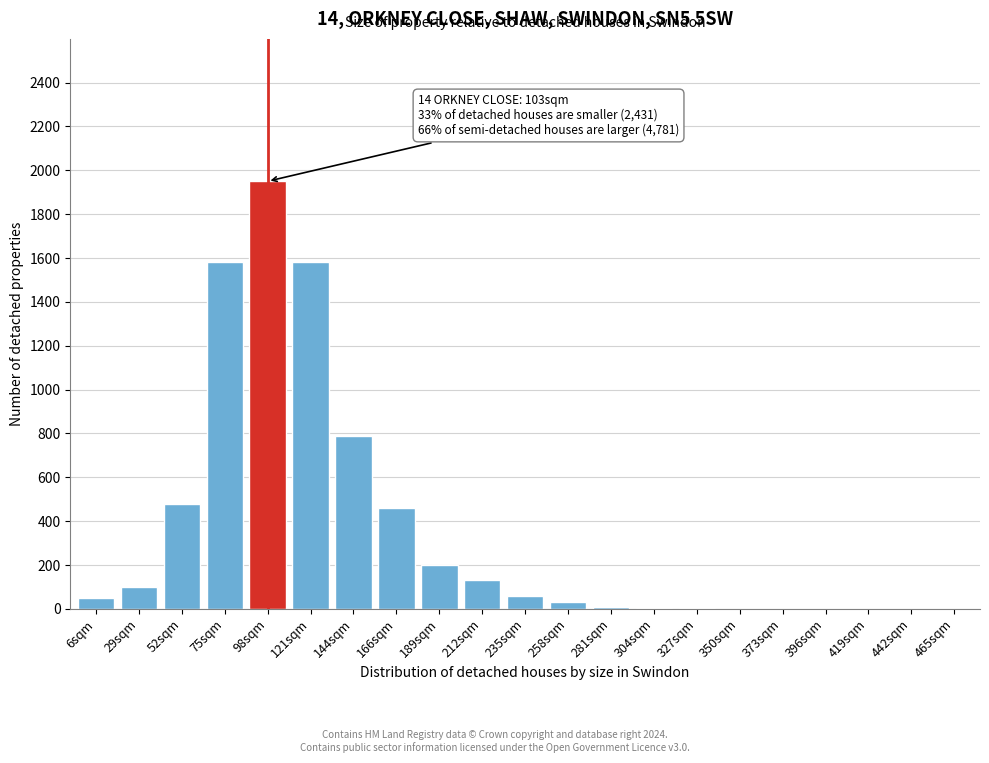

Where is the data nearest to the value 975?

144sqm